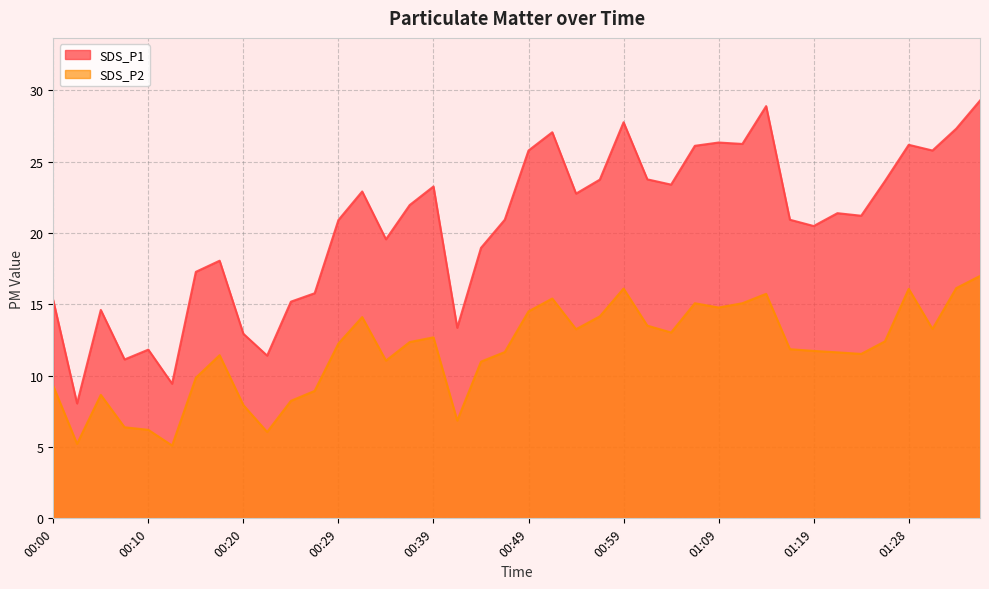

True or false: SDS_P2 and SDS_P1 intersect in this chart.

False